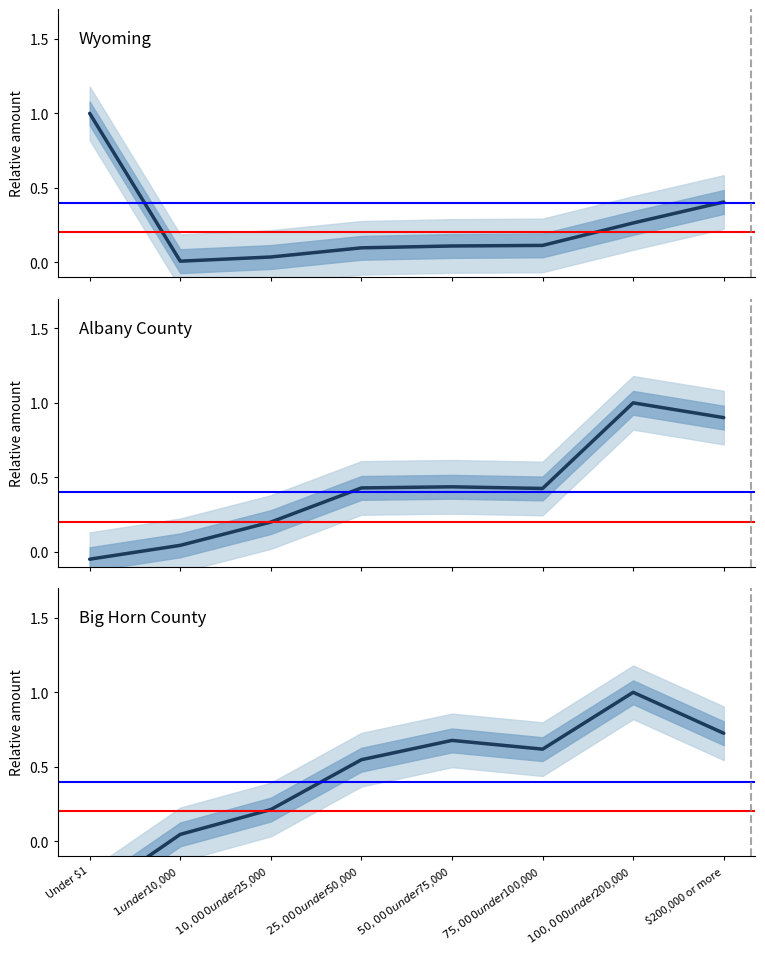

Rank the categories by Wyoming Total Income value from highest to lowest.

Under $1, $200,000 or more, $100,000 under $200,000, $75,000 under $100,000, $50,000 under $75,000, $25,000 under $50,000, $10,000 under $25,000, $1 under $10,000